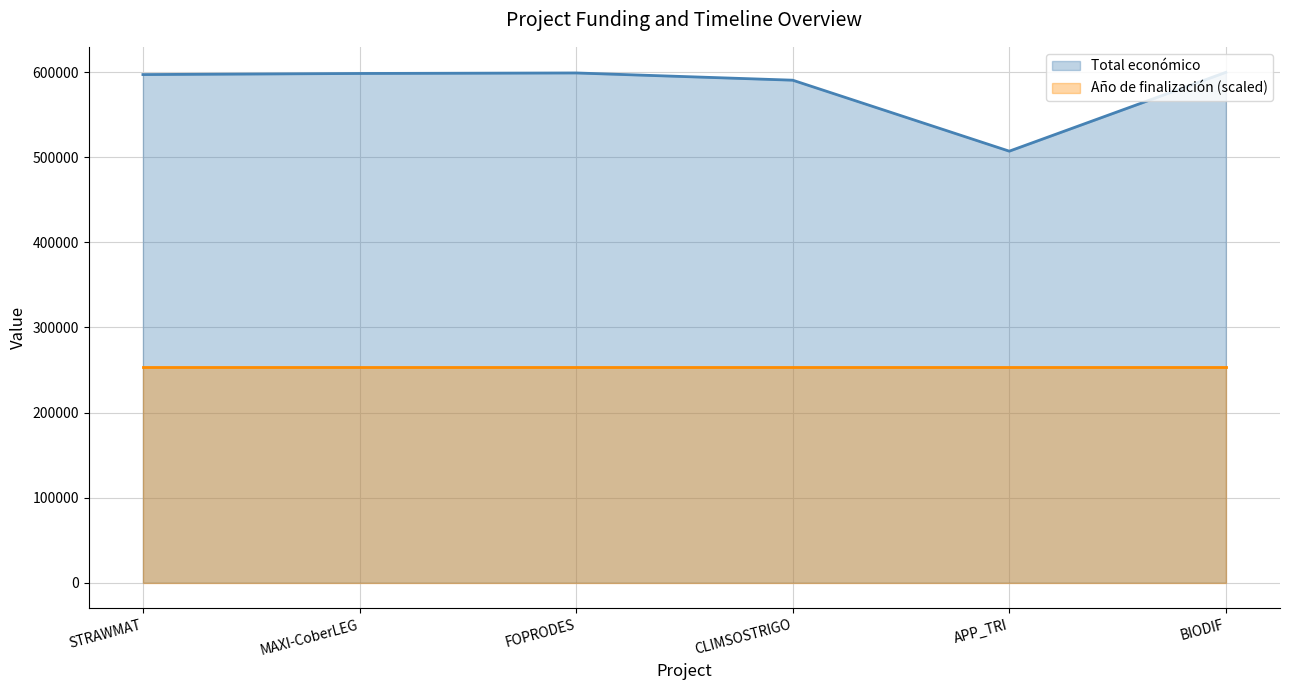

The value of Total económico at APP_TRI is 507255.0. True or false?

True